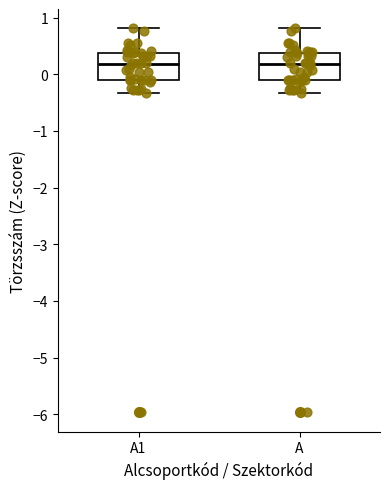

Reading left to right, transcribe this box plot: for each box, give where its median line is, the range the box spans, and where its two whiskers end, as read against the y-axis. The values are not printed on the chart, so give them approximately, as read against the axis.

A1: median 0.2, box -0.1 to 0.4, whiskers -0.3 to 0.8
A: median 0.2, box -0.1 to 0.4, whiskers -0.3 to 0.8